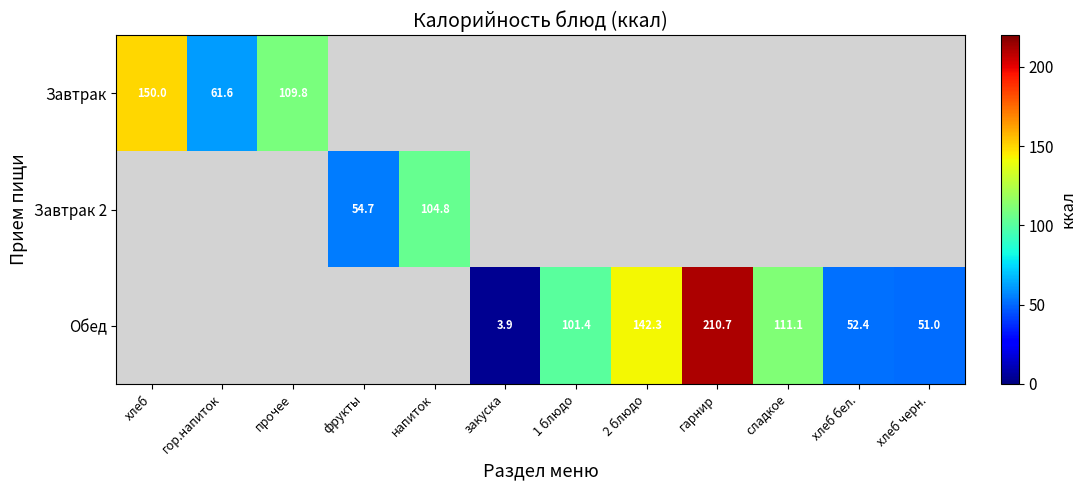

At how many categories does at least one series exceed 204?

1